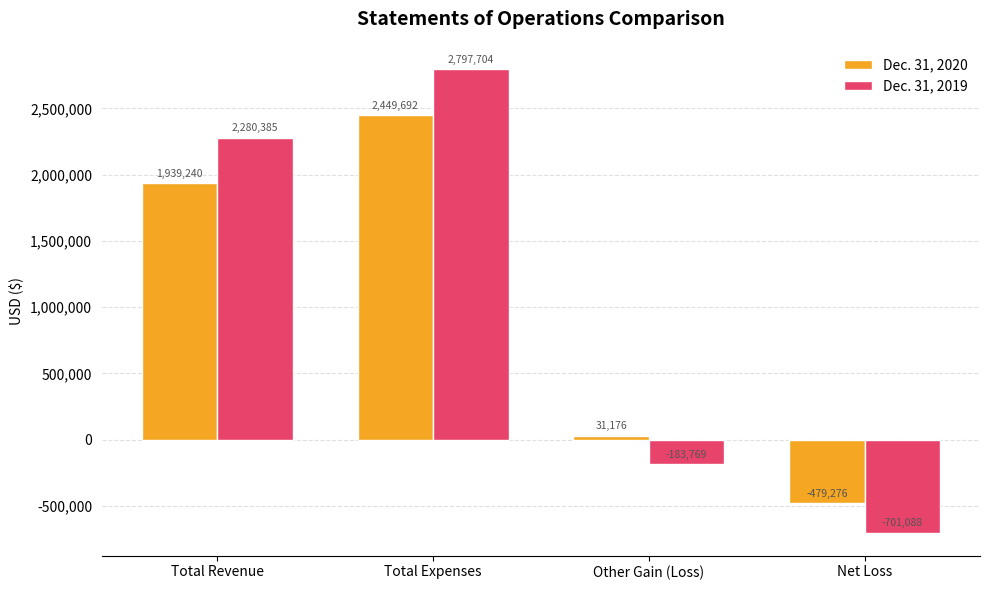

At how many categories does at least one series exceed 1758779?

2